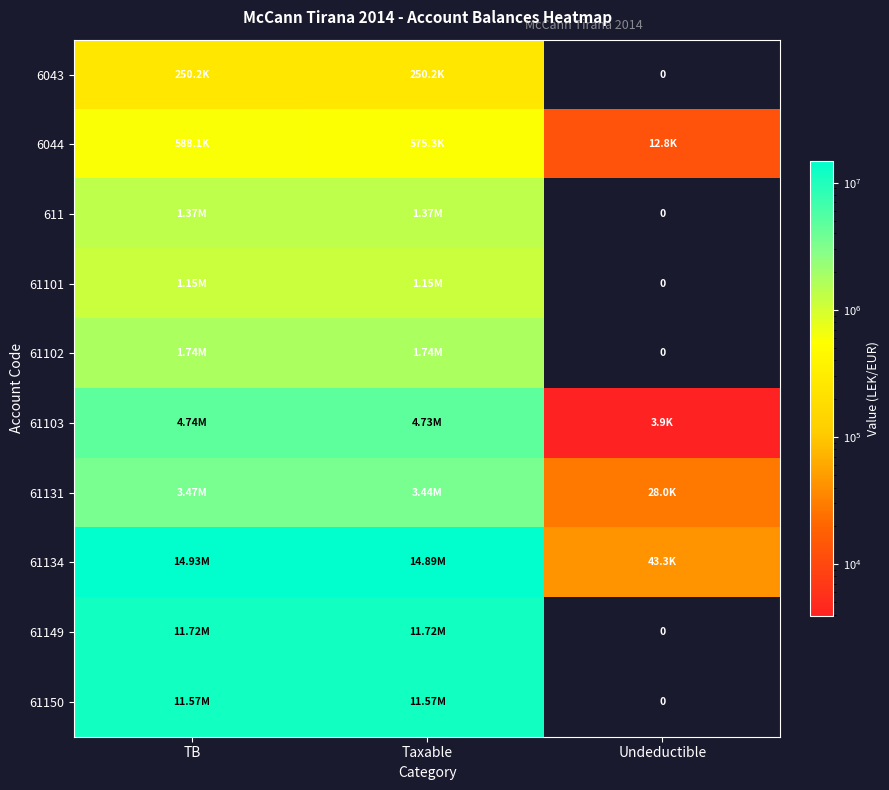

Read the 61103 value at Undeductible.

3920.0